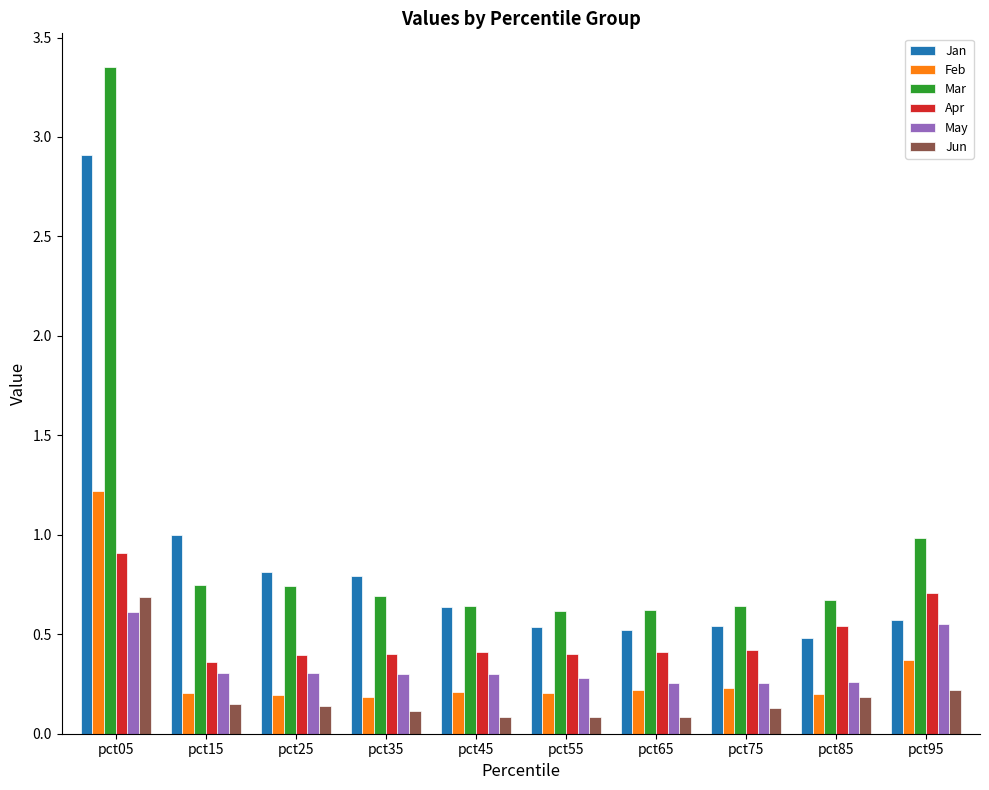

The Mar series shows 0.4 at pct65. True or false?

False